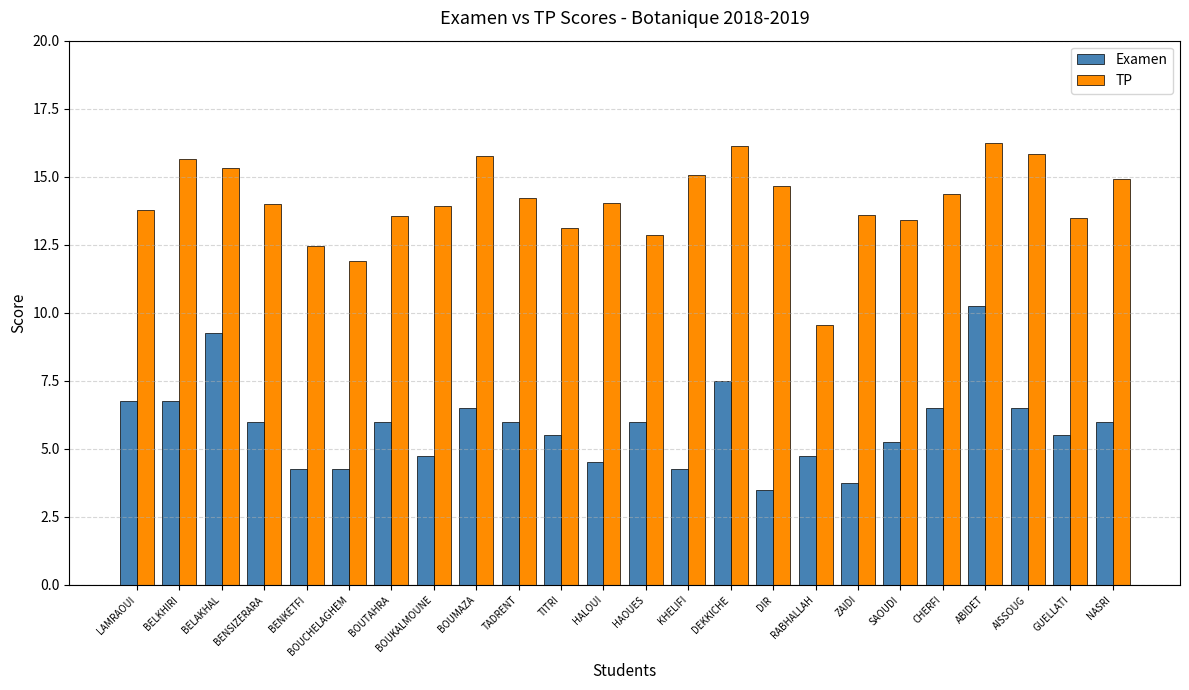

The TP series shows 12.5 at BENKETFI. True or false?

True